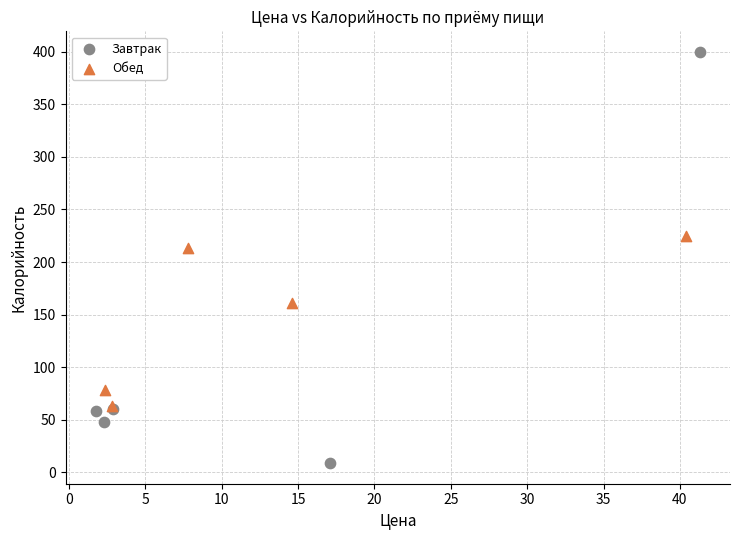

Which series has the largest Y range (max minus min)?

Завтрак